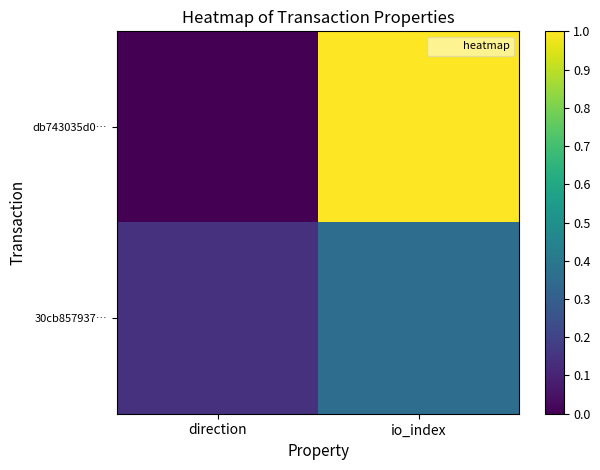

Count the number of data series in this chart.

2